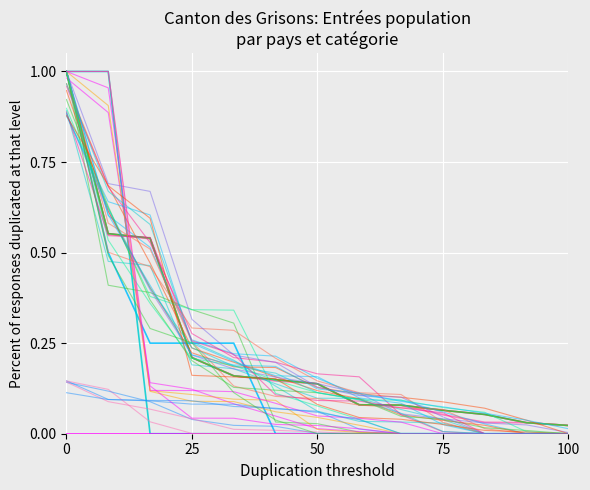

Between 100 and 6, which series saw the biggest shift?

Regroupement familial